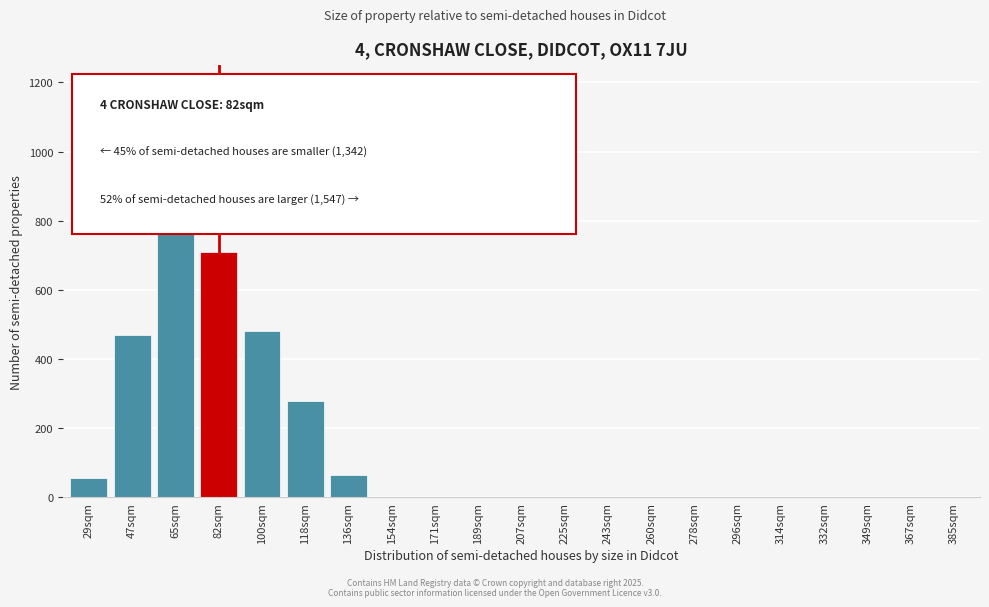

Reading right to left, what are all the values shown in this chart?

385sqm=0	367sqm=0	349sqm=0	332sqm=0	314sqm=0	296sqm=0	278sqm=0	260sqm=0	243sqm=0	225sqm=0	207sqm=0	189sqm=0	171sqm=0	154sqm=0	136sqm=65	118sqm=280	100sqm=480	82sqm=710	65sqm=900	47sqm=470	29sqm=55